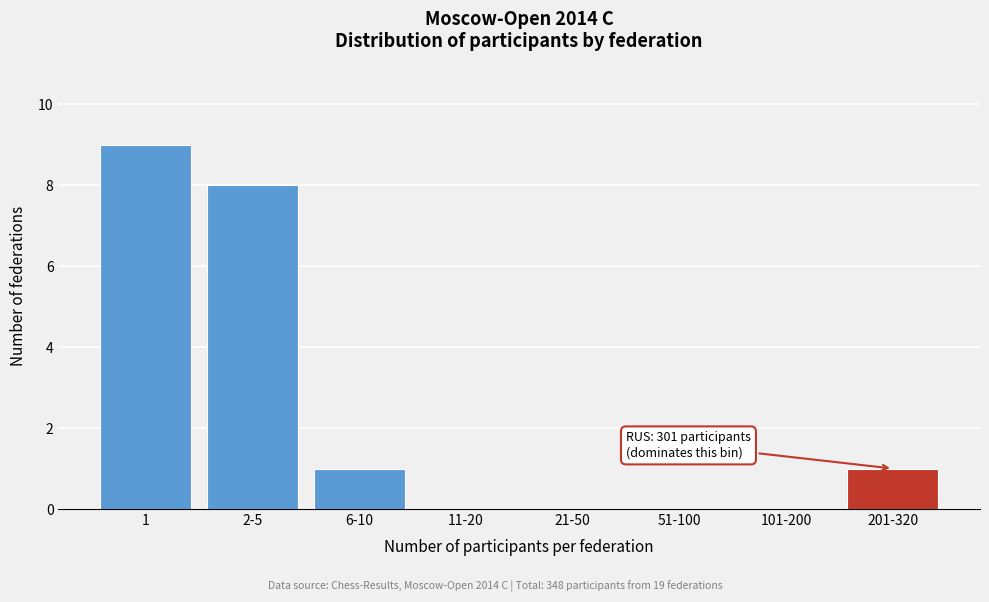

Reading right to left, extract all data points from this chart.

201-320=1	101-200=0	51-100=0	21-50=0	11-20=0	6-10=1	2-5=8	1=9